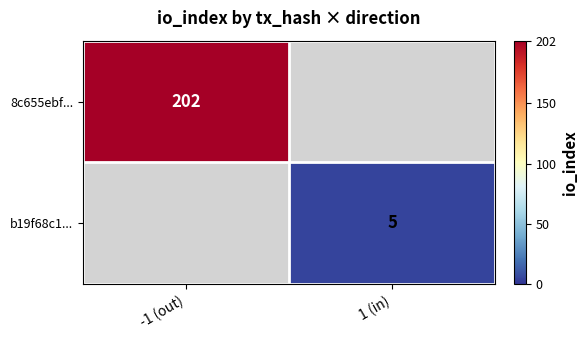

The value of b19f68c1... at 1 (in) is 5. True or false?

True